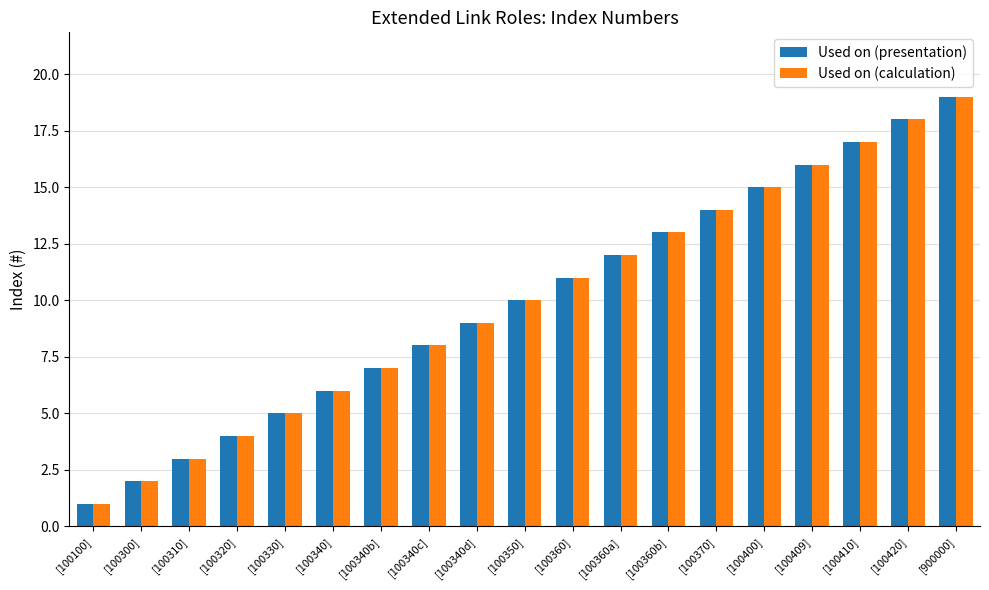

Rank the categories by Used on (calculation) value from highest to lowest.

[900000], [100420], [100410], [100409], [100400], [100370], [100360b], [100360a], [100360], [100350], [100340d], [100340c], [100340b], [100340], [100330], [100320], [100310], [100300], [100100]